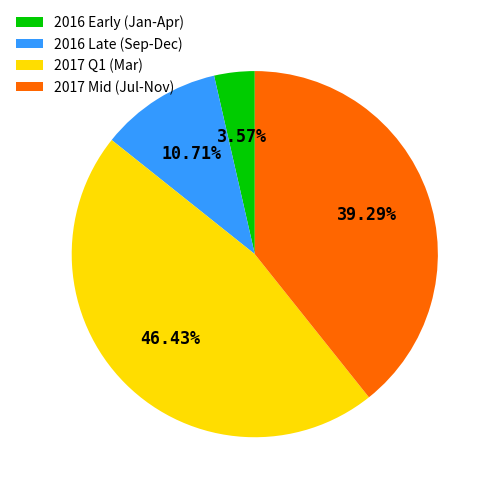

Between 2017 Mid (Jul-Nov) and 2016 Early (Jan-Apr), which is larger?

2017 Mid (Jul-Nov)